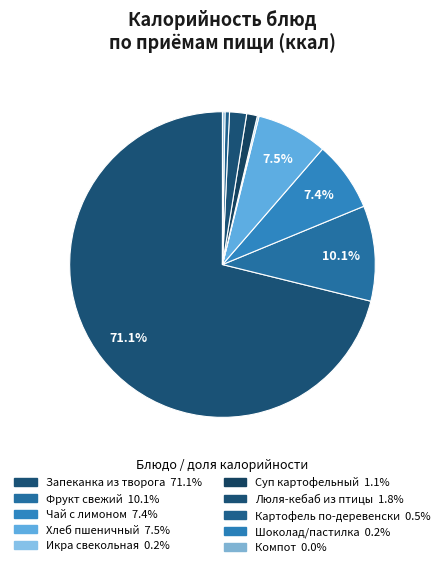

Which slice represents more than half of the pie?

Запеканка из творога